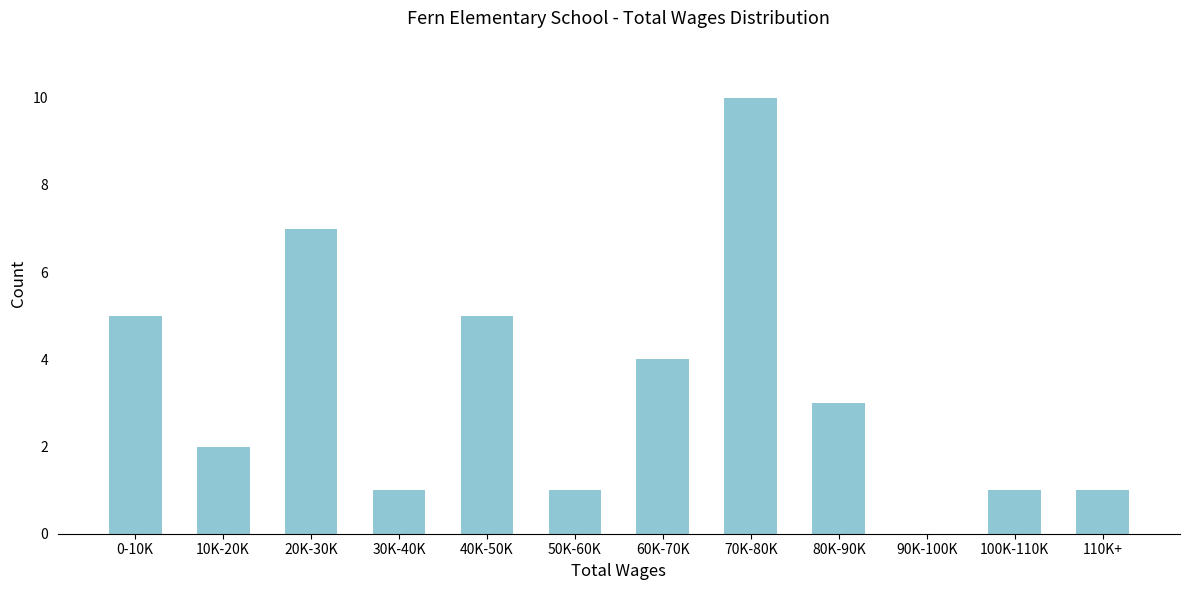

Reading left to right, transcribe all the data shown in this chart.

0-10K=5	10K-20K=2	20K-30K=7	30K-40K=1	40K-50K=5	50K-60K=1	60K-70K=4	70K-80K=10	80K-90K=3	90K-100K=0	100K-110K=1	110K+=1